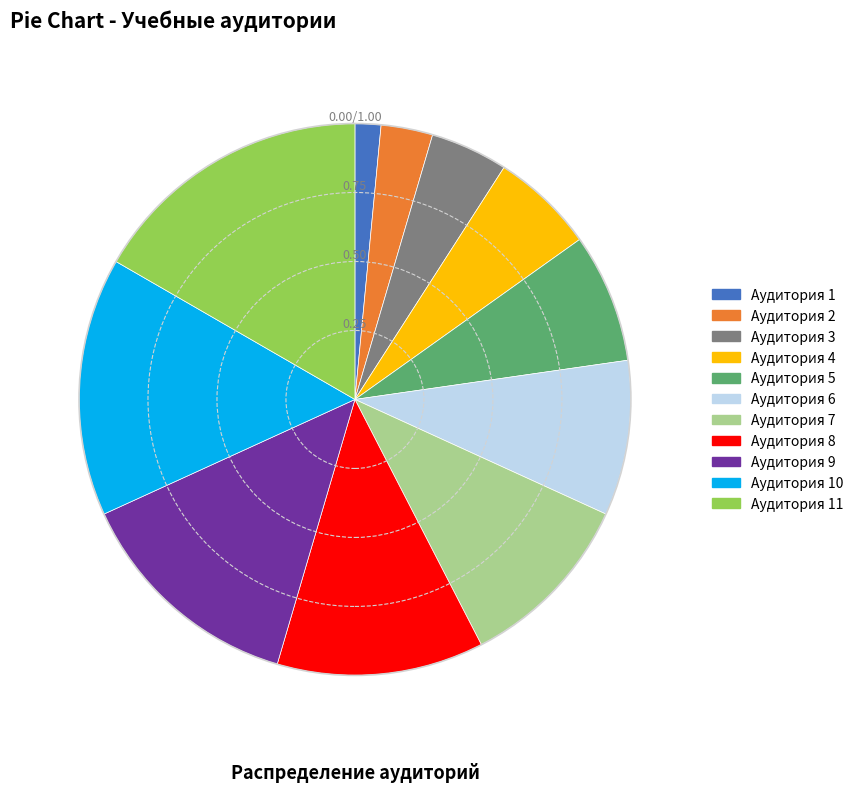

Does any single category account for the majority?

No